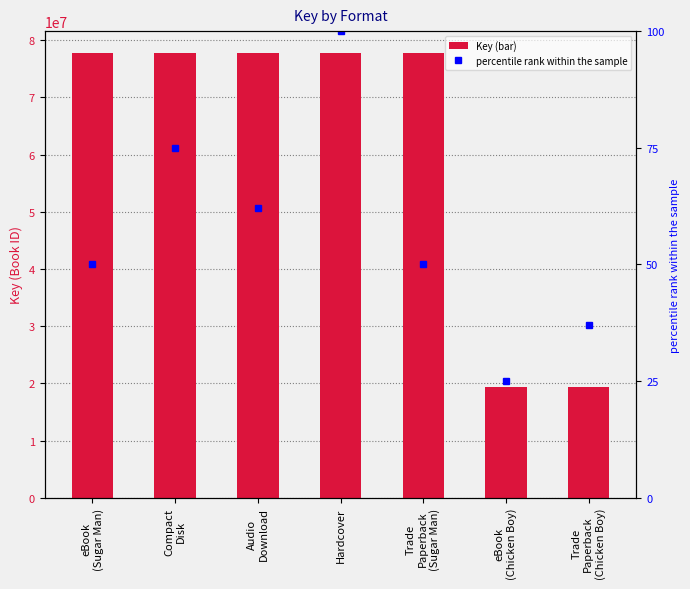

What is the difference between the maximum and minimum values in the percentile rank within the sample series?

75